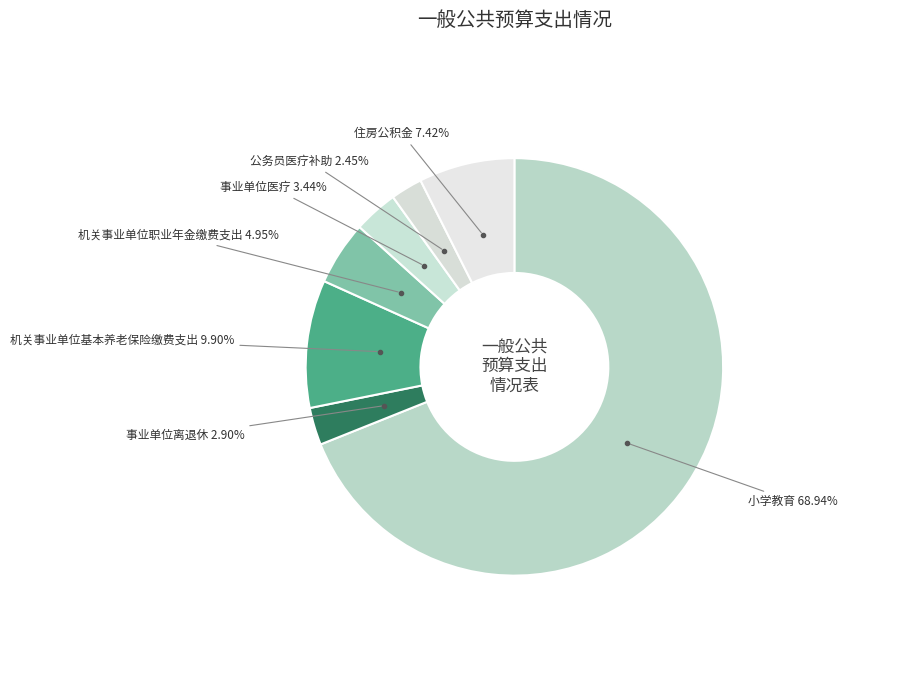

Approximately how many times larger is the value at 住房公积金 compared to 机关事业单位职业年金缴费支出?

1.5